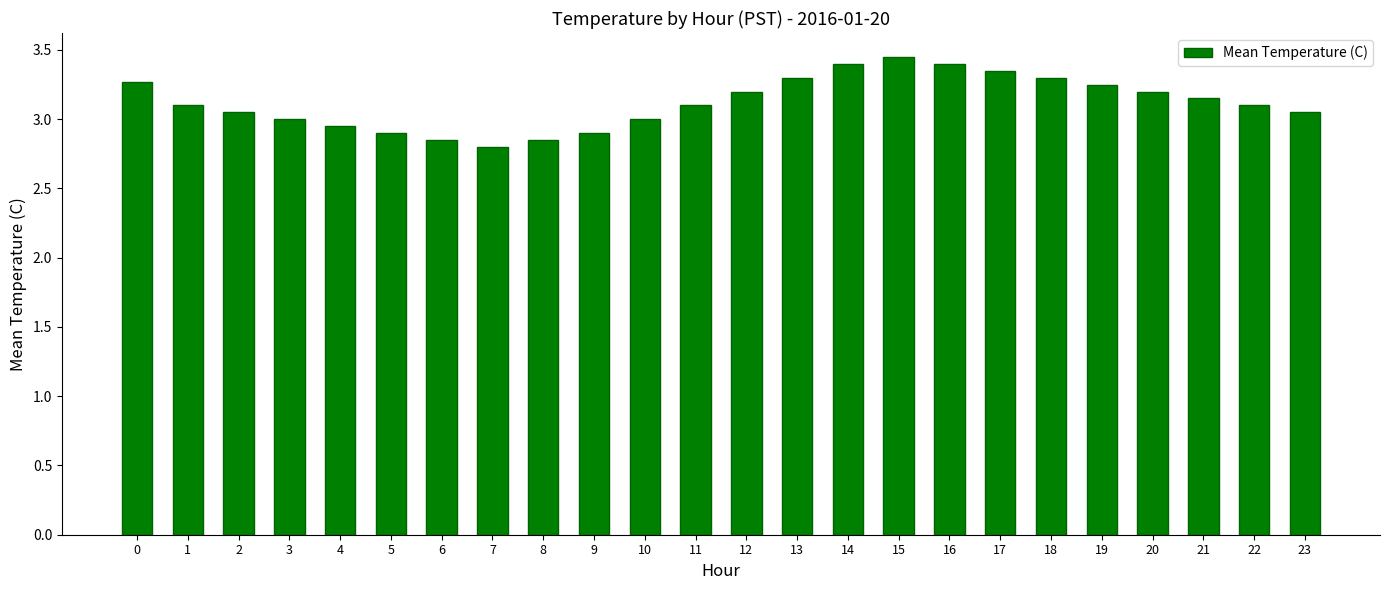

Read the value at 0.

3.3